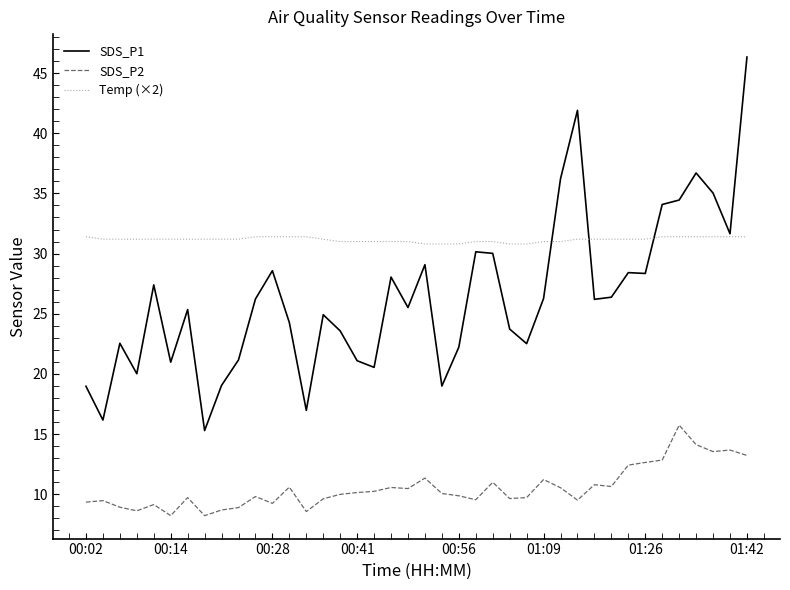

What is the difference between the maximum and minimum values in the SDS_P2 series?

7.5